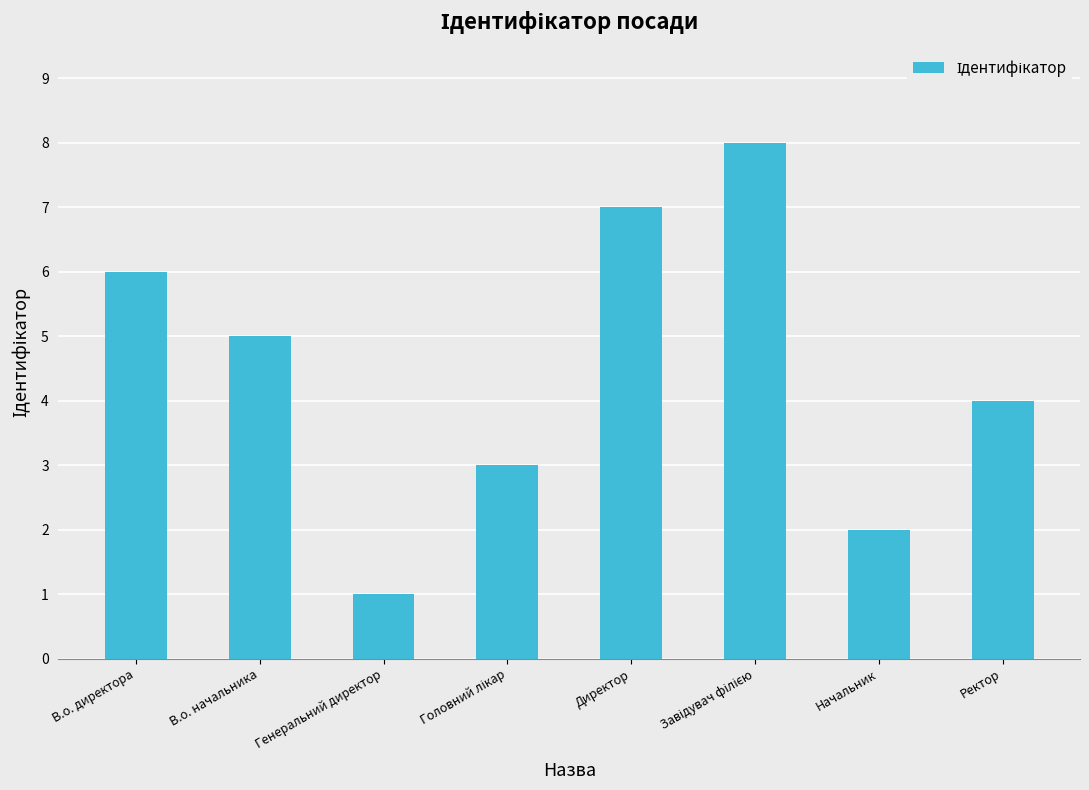

What is the ratio of the value at В.о. начальника to the value at Генеральний директор?

5.0